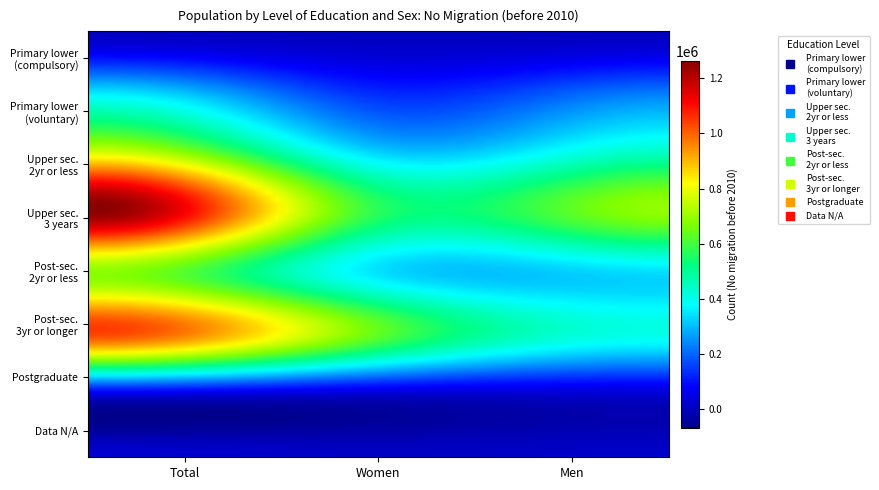

Reading left to right, transcribe all the data shown in this chart.

Primary and lower secondary education (compulsory): 10565	3608	6957
Primary and lower secondary education, voluntary: 351642	128721	222921
Upper secondary education, 2 years or less: 780672	329497	451175
Upper secondary education, 3 years: 1252030	565366	686664
Post-secondary education, 2 years or less: 682183	347752	334431
Post-secondary education, 3 years or longer: 1031929	631699	400230
Postgraduate education: 37747	16744	21003
Data not available: 22389	9000	13389